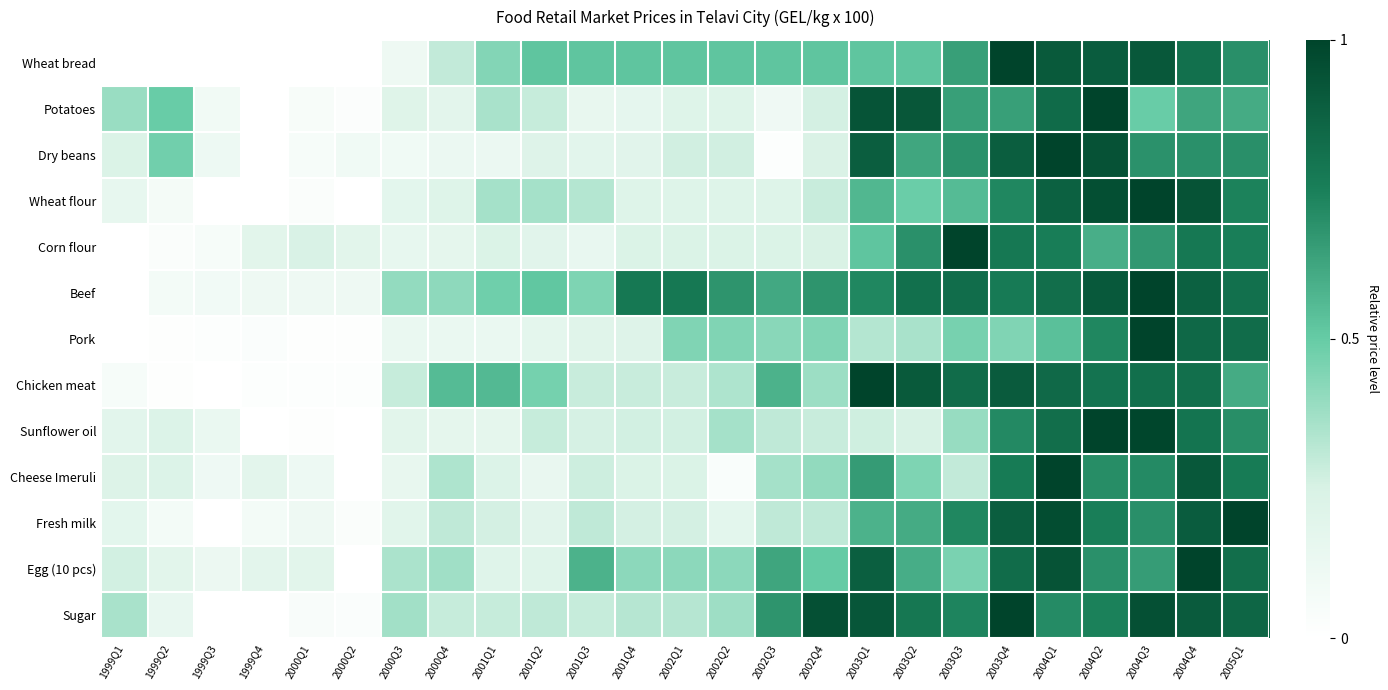

What is the greatest value displayed?

1.0